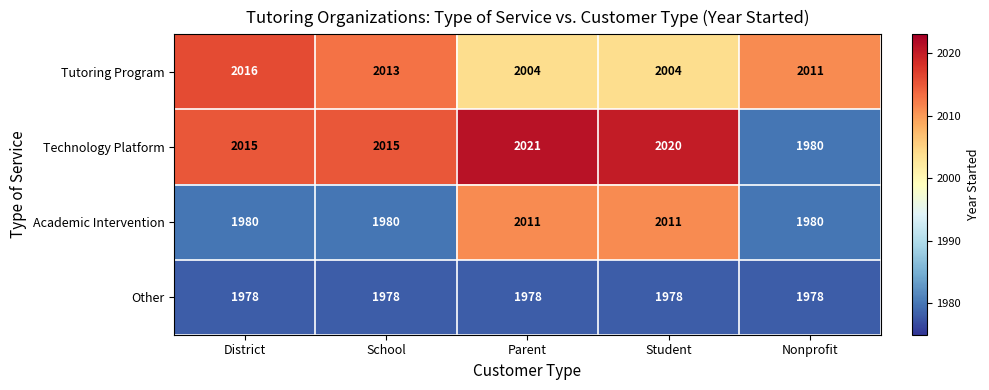

List the series in order of their peak value, highest first.

Technology Platform, Tutoring Program, Academic Intervention, Other